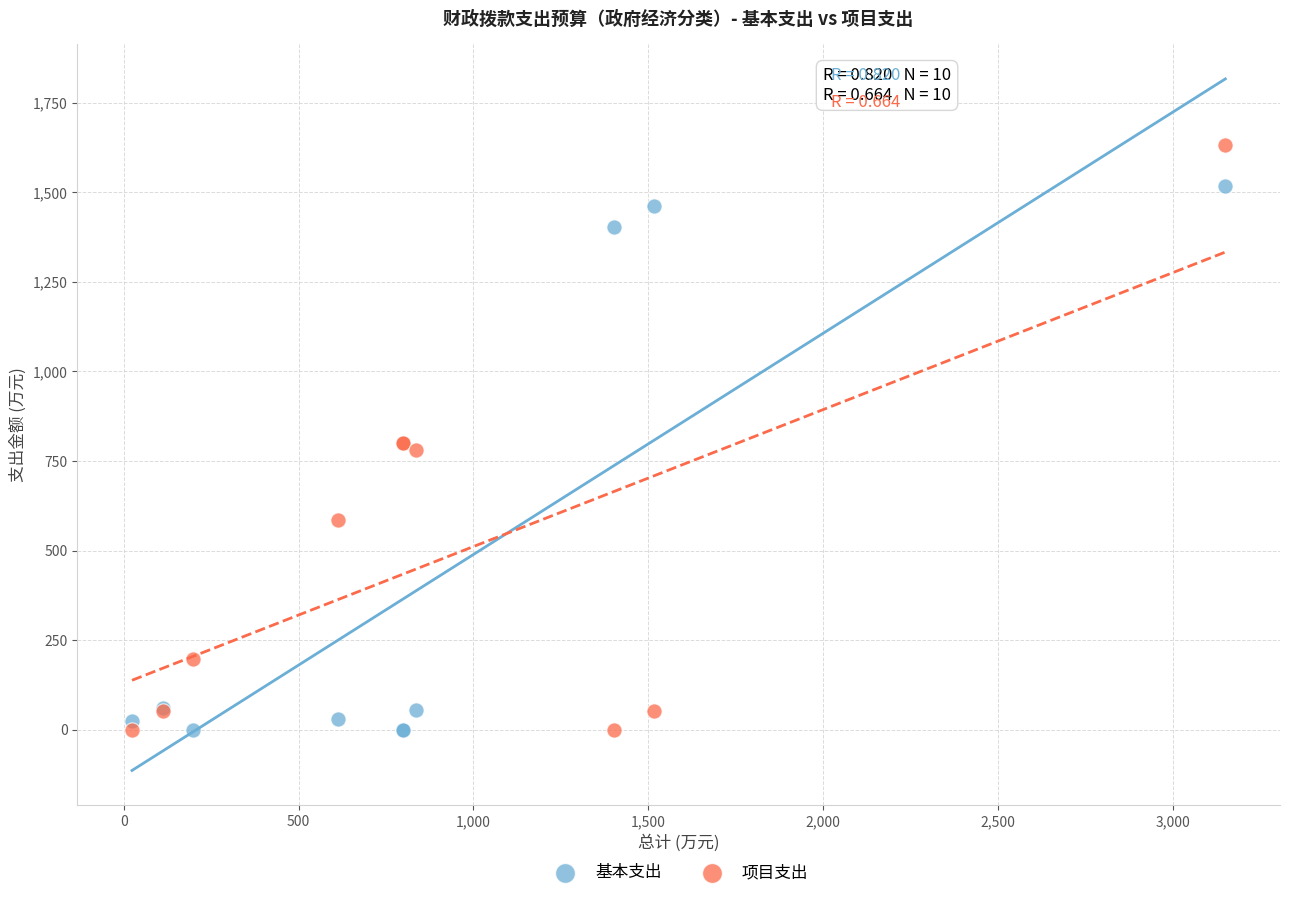

What are all the series names shown in the legend?

基本支出, 项目支出